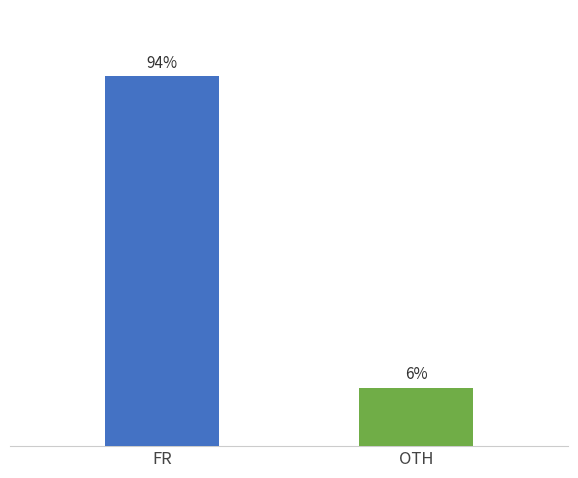

Between OTH and FR, which is larger?

FR